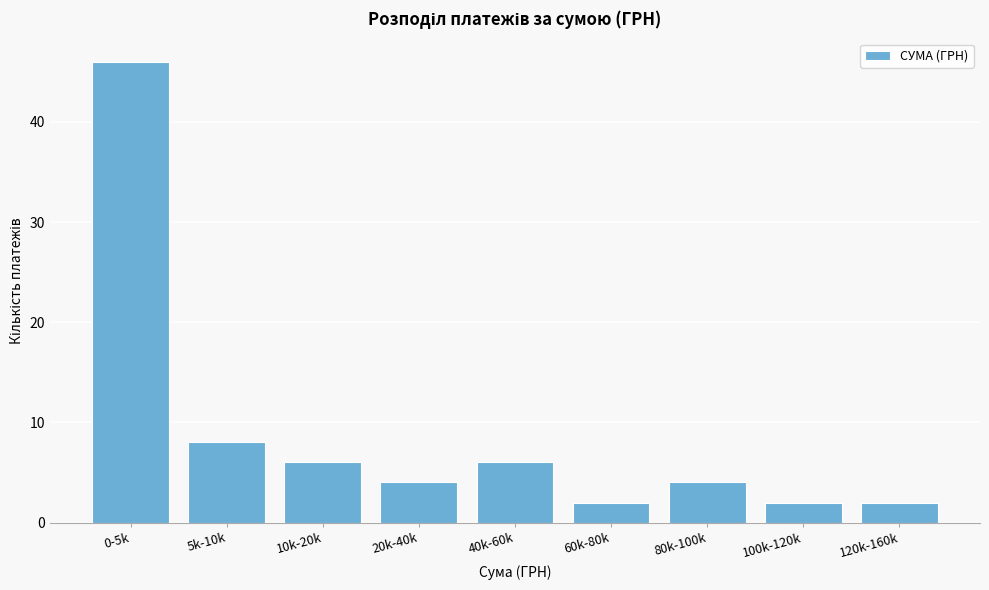

Reading right to left, transcribe all the data shown in this chart.

2	2	4	2	6	4	6	8	46